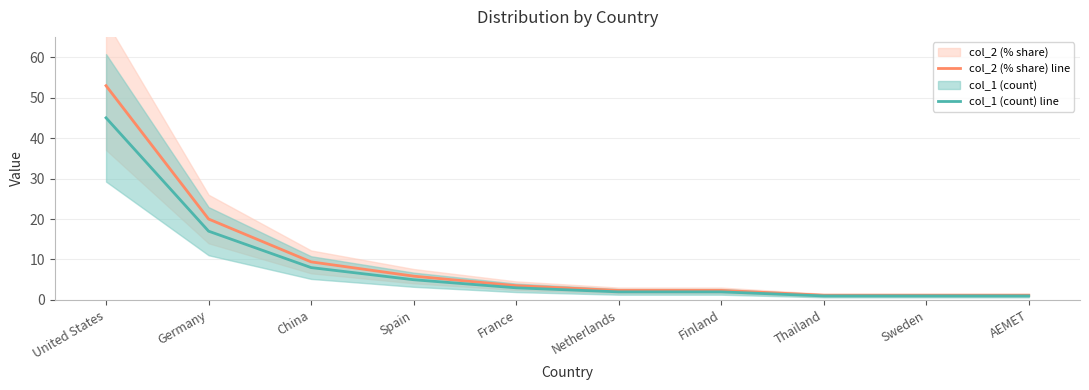

Between Spain and Sweden, which series saw the biggest shift?

col_2 (% share) line